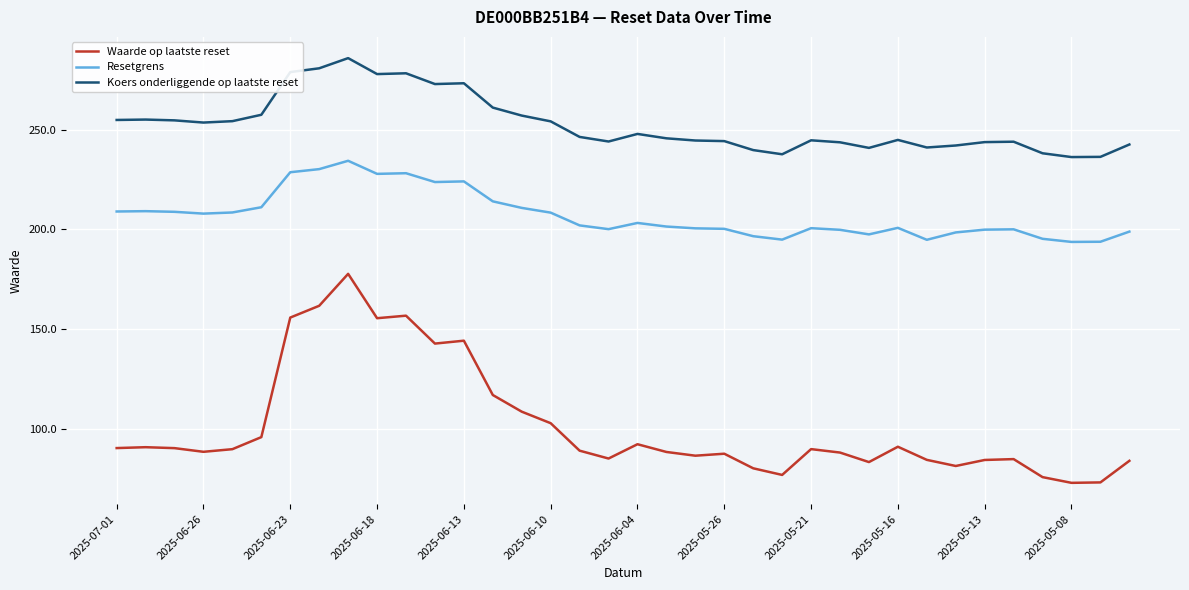

Which series has the largest total across all categories?

Koers onderliggende op laatste reset